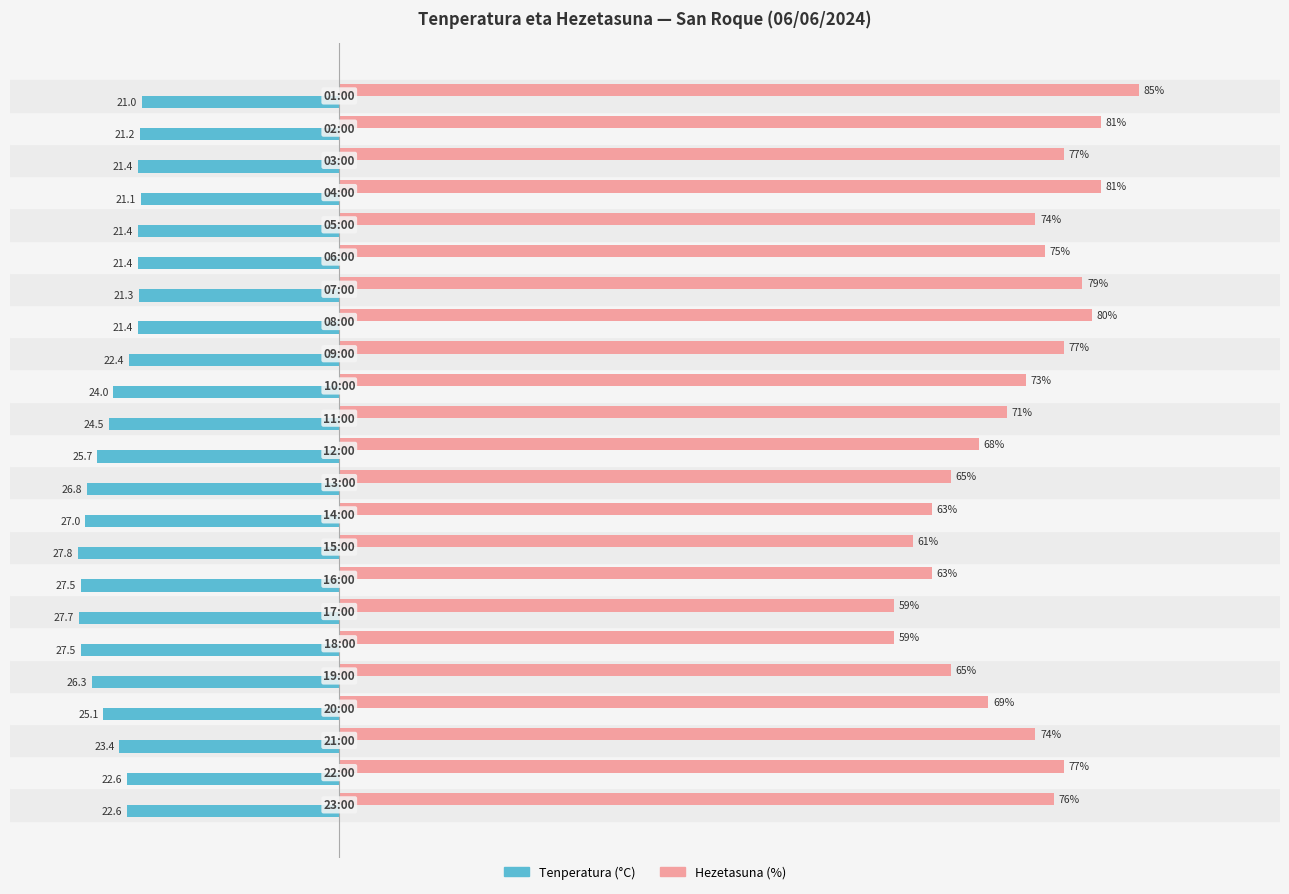

Which series has the largest range (max minus min)?

Hezetasuna (%)